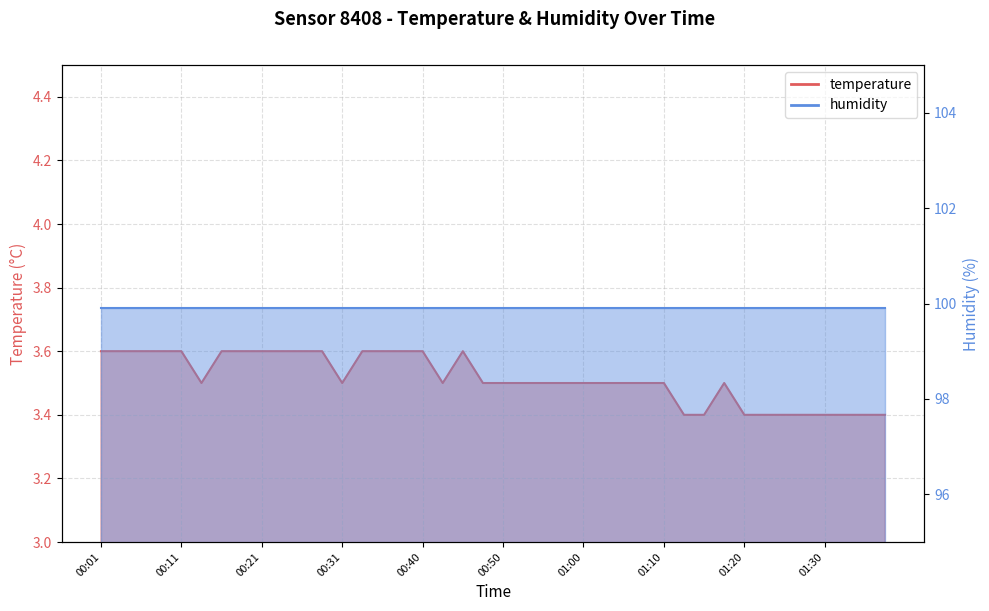

What is the label of the 17th point from the right?

00:58